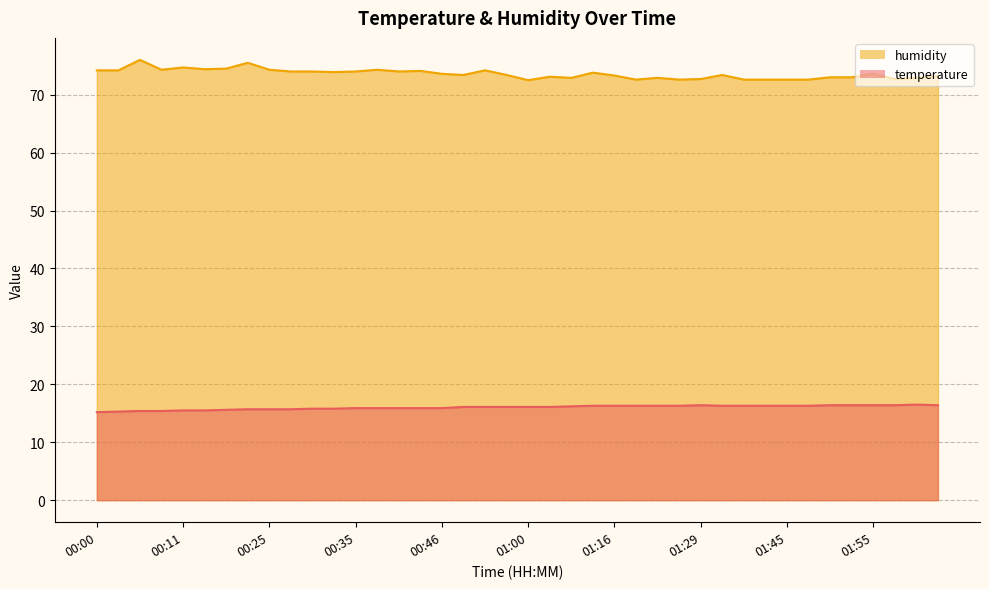

At how many categories does at least one series exceed 18?

40